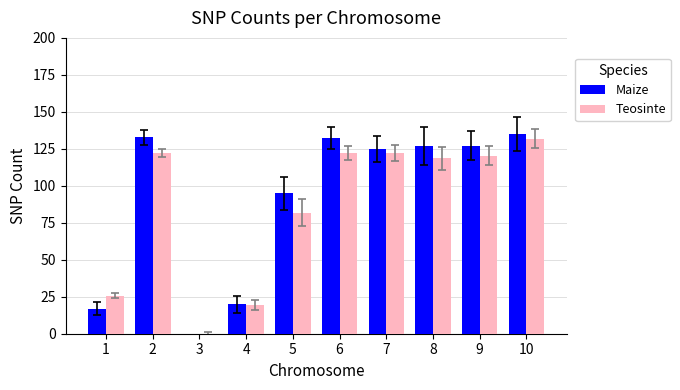

What is the difference between the Maize values at 2 and 9?

5.6